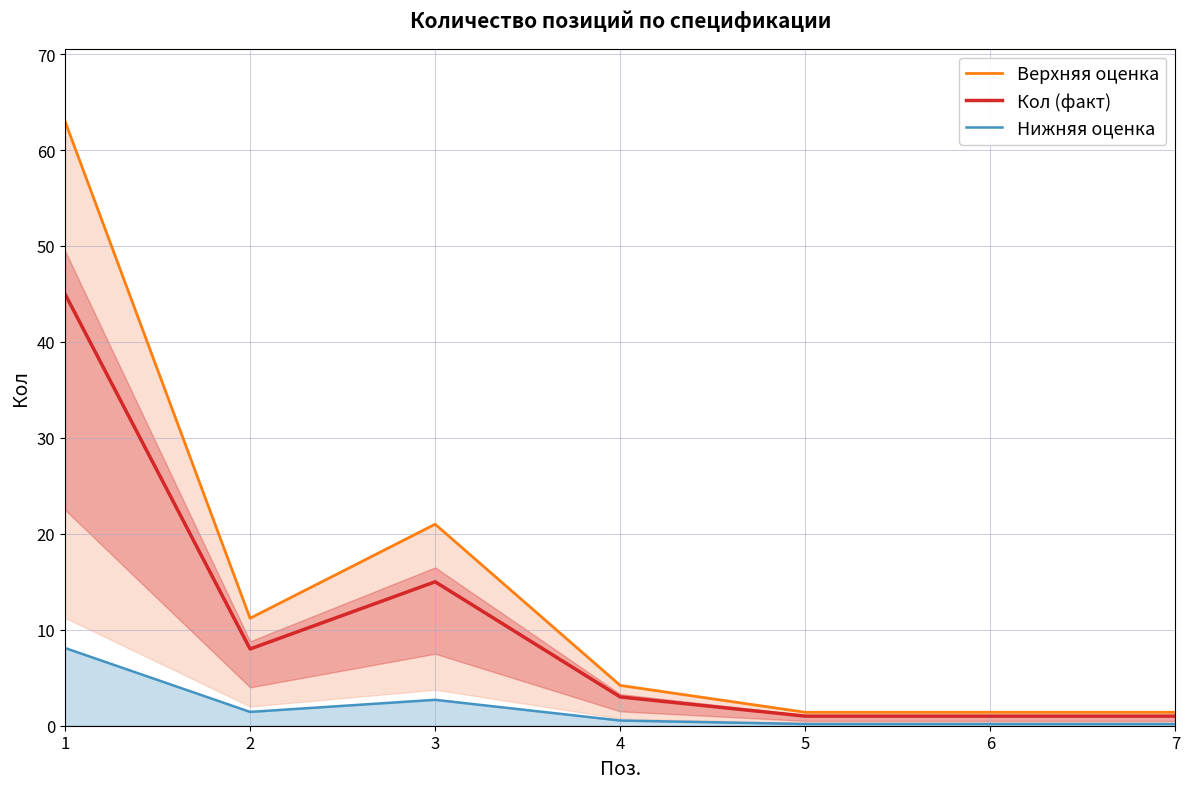

True or false: Нижняя оценка and Кол (факт) cross at least once.

False